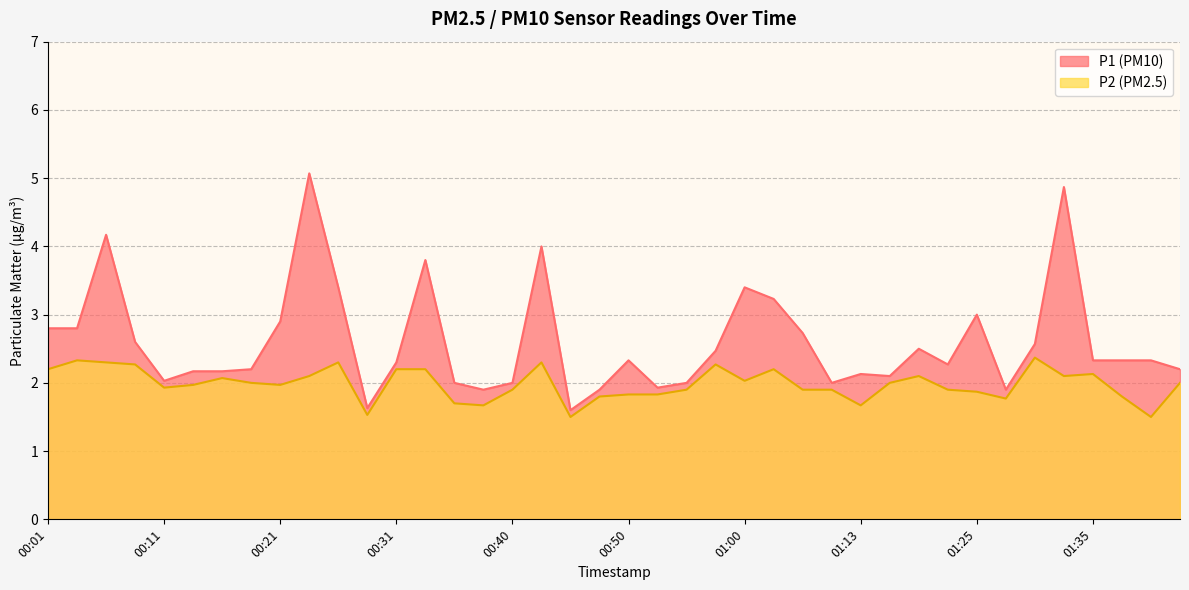

True or false: P1 has a value of 1.4 at 00:43.

False